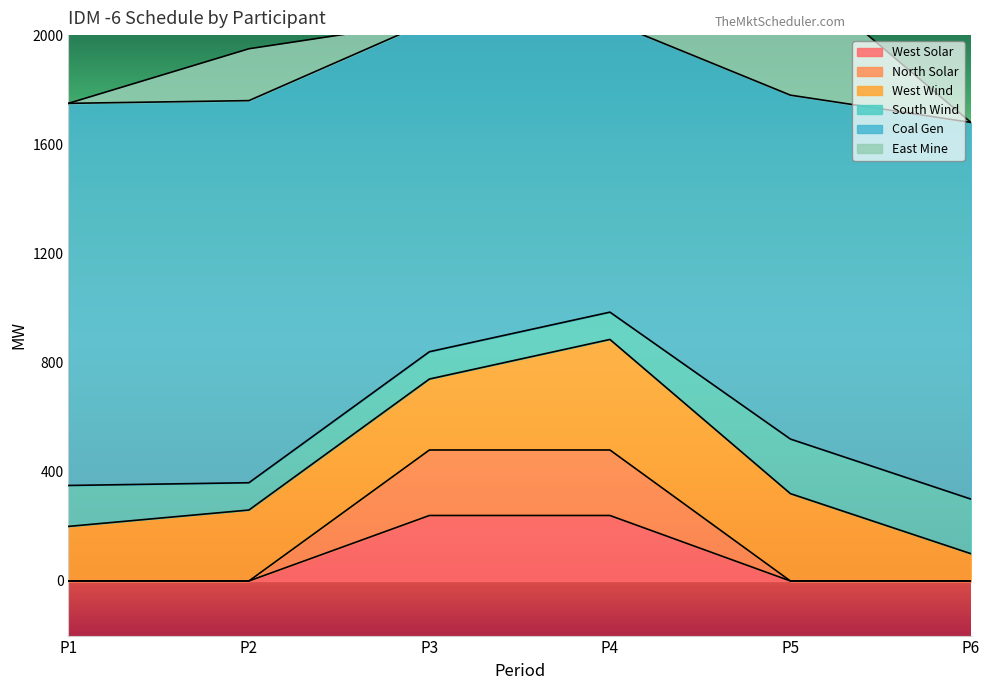

True or false: Coal Gen and South Wind cross at least once.

False